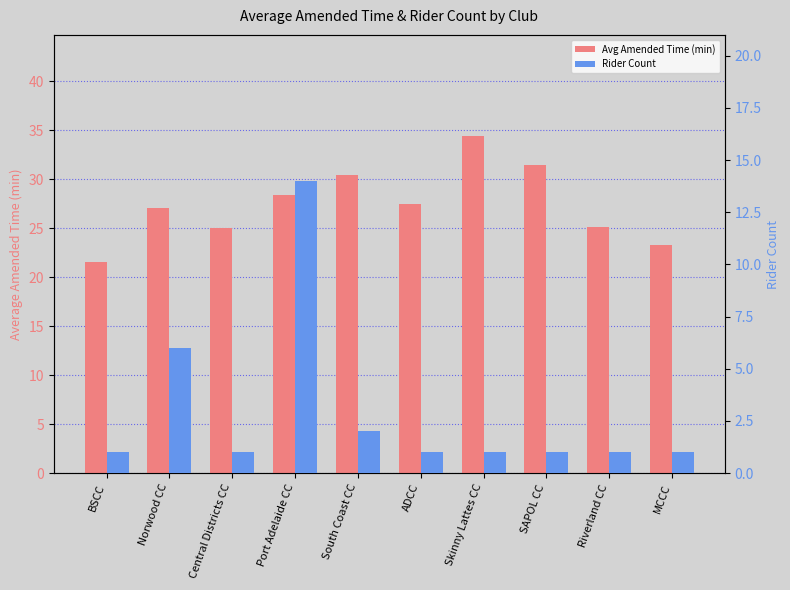

Reading right to left, list all the values displayed in this chart.

Avg Amended Time (min): 23.2	25.1	31.4	34.4	27.5	30.4	28.4	25.0	27.1	21.6
Rider Count: 1.0	1.0	1.0	1.0	1.0	2.0	14.0	1.0	6.0	1.0